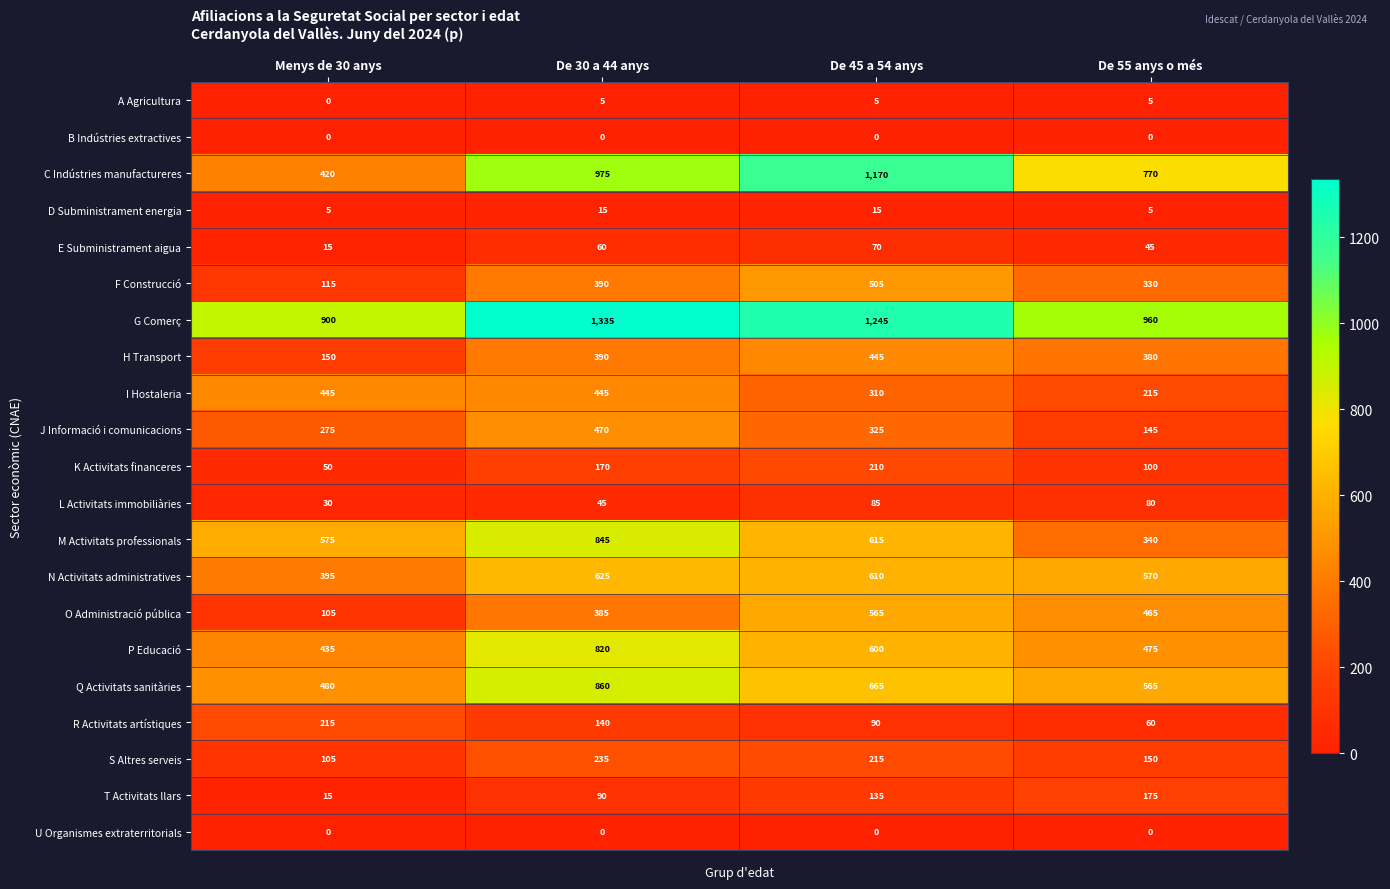

At which label does K Activitats financeres reach its peak?

De 45 a 54 anys